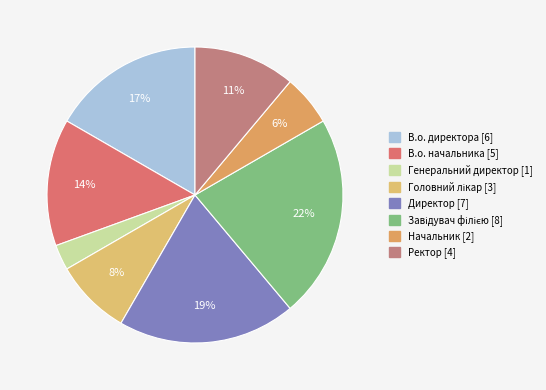

Which category has the smallest portion of the pie?

Генеральний директор